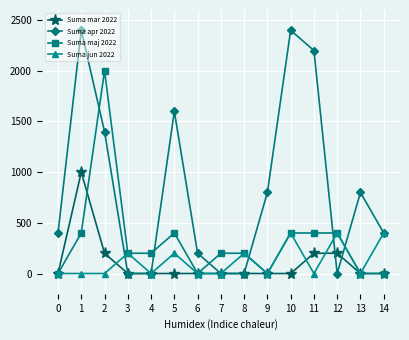

At which label does Suma maj 2022 first exceed 200?

1